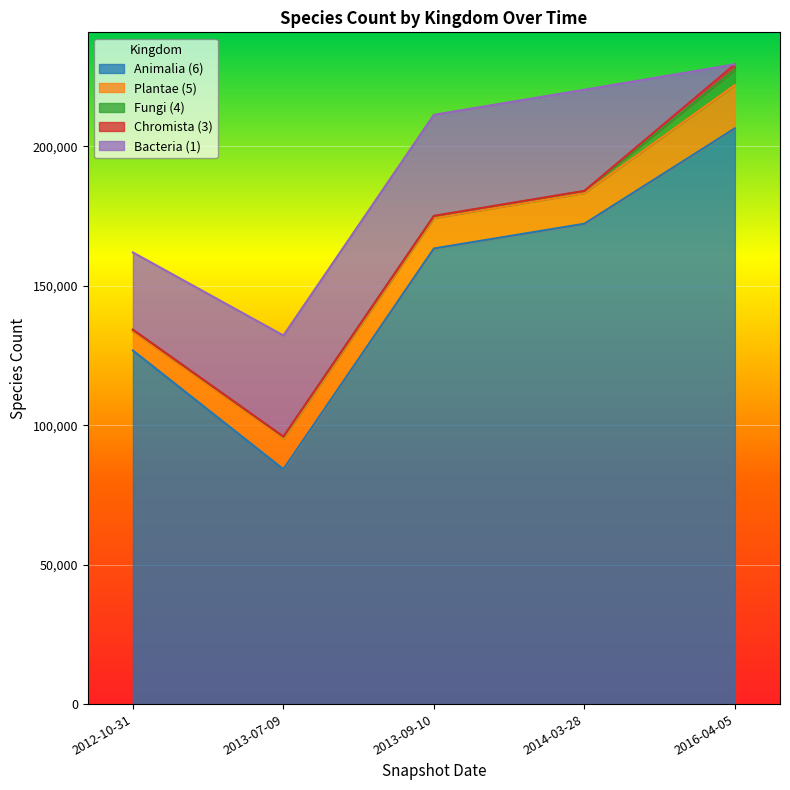

Which label corresponds to the largest value in the chart?

2016-04-05